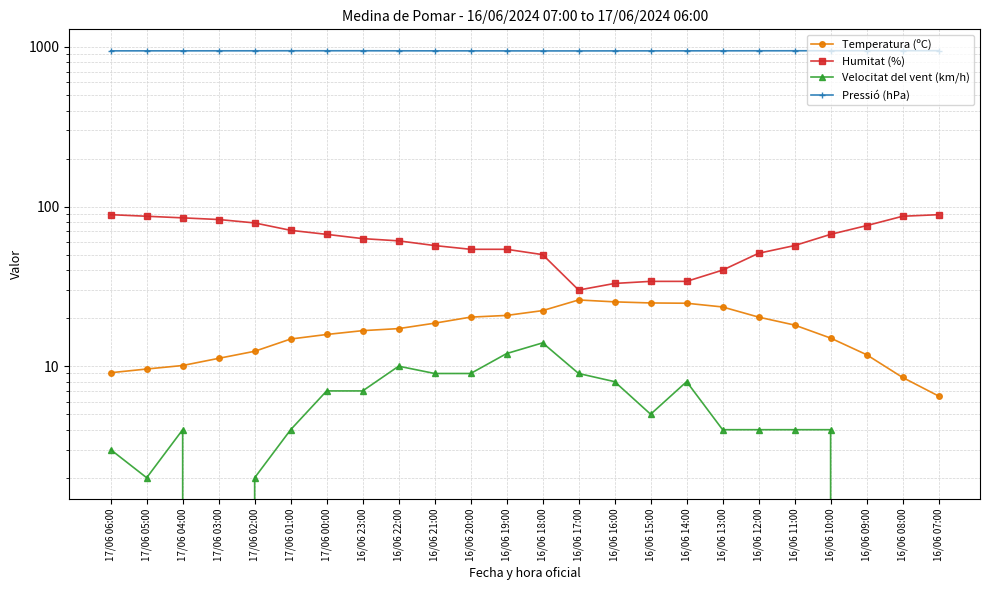

What is the difference between the maximum and second lowest values in the Pressió (hPa) series?

3.1